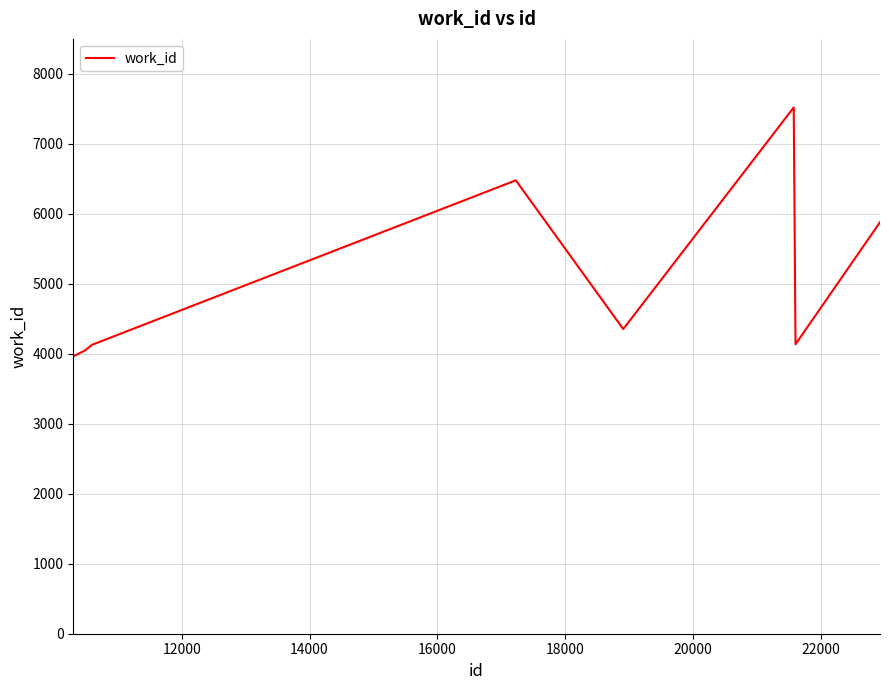

What is the minimum value shown in the chart?

3968